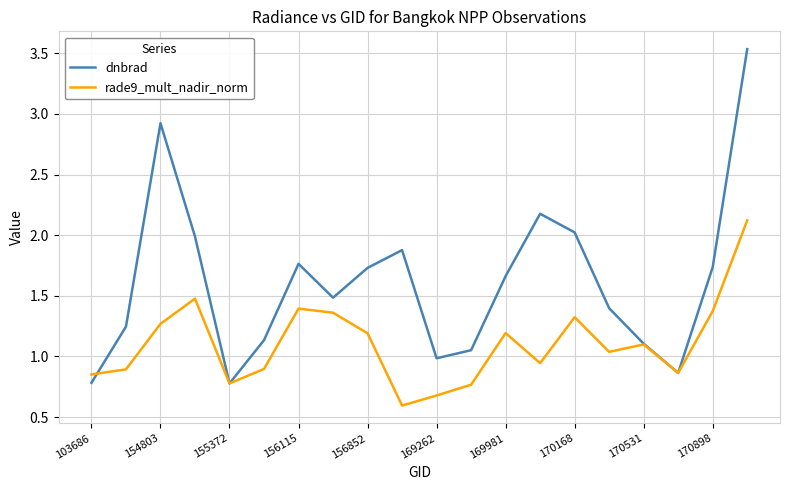

What are all the series names shown in the legend?

dnbrad, rade9_mult_nadir_norm